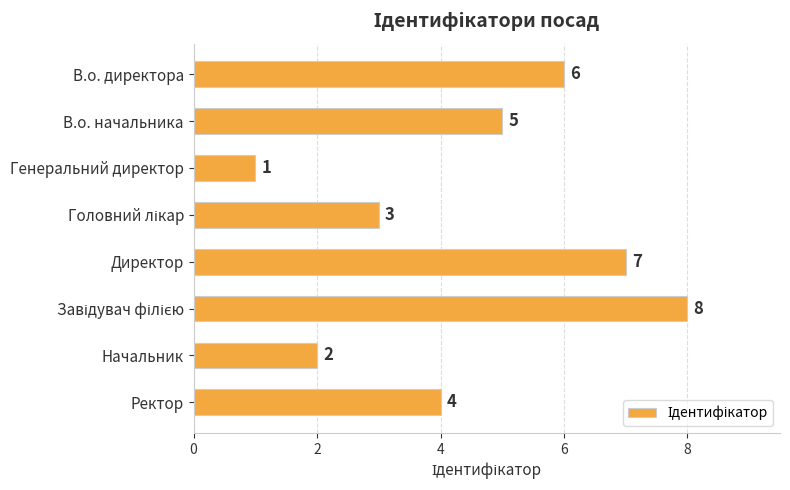

Count the number of categories in the chart.

8